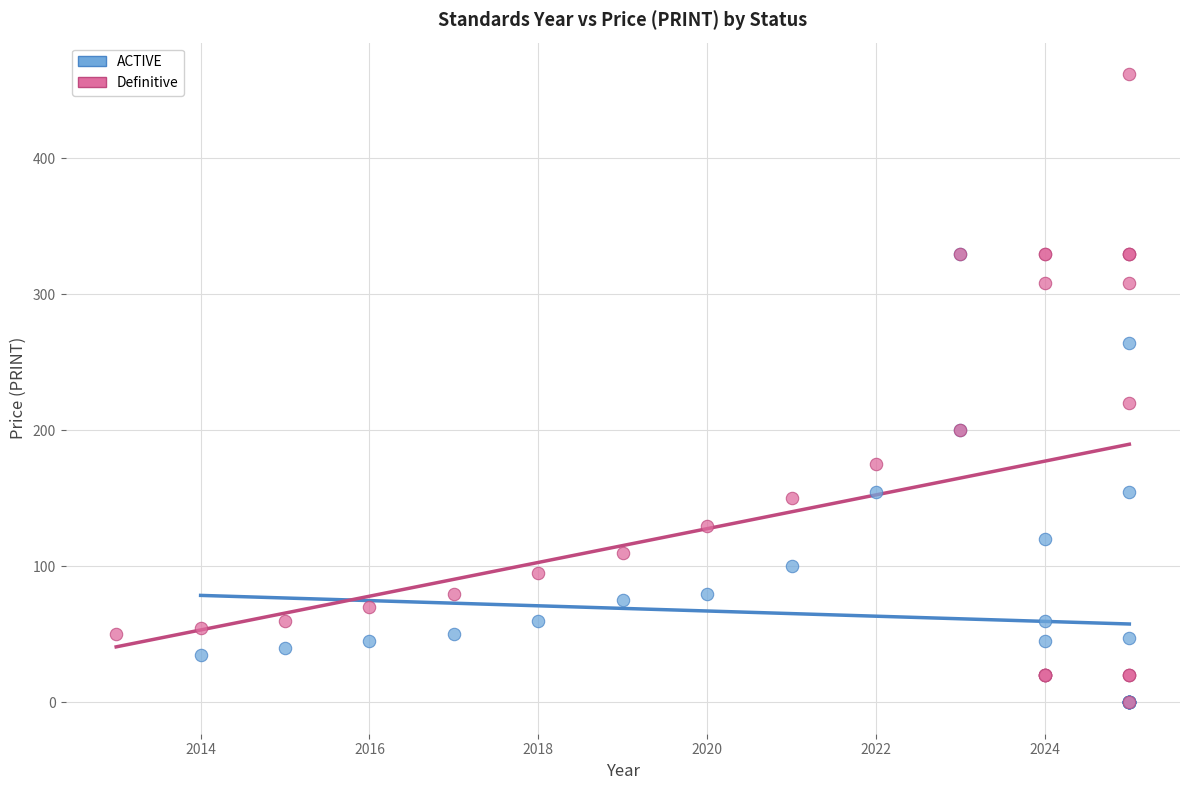

Which series contains the highest Y value?

Definitive